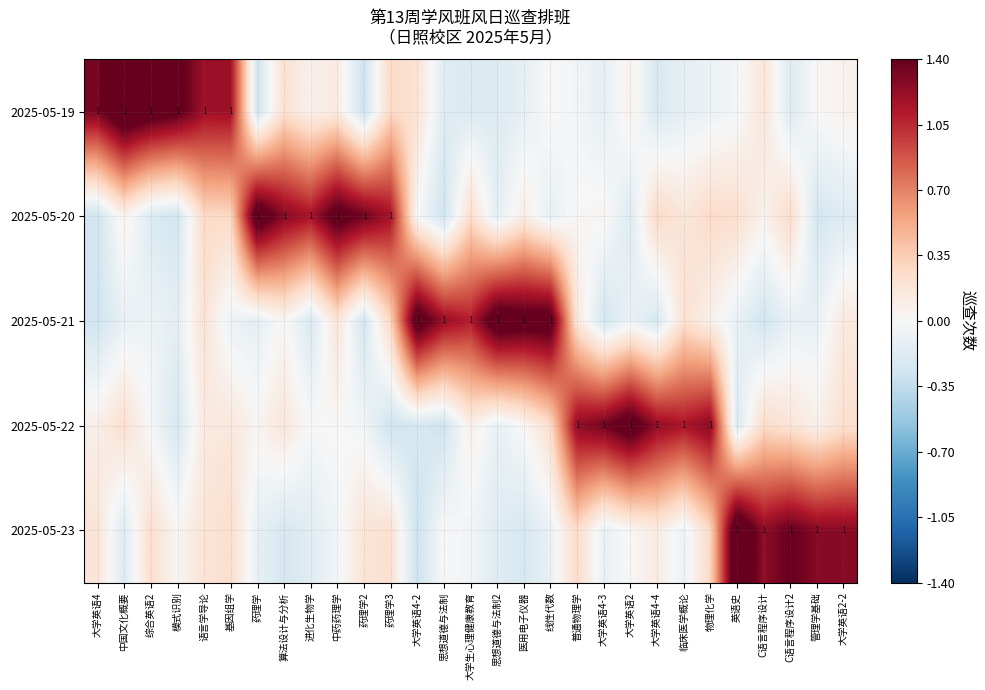

At 大学生心理健康教育, list the series in order from smallest to largest.

2025-05-19, 2025-05-23, 2025-05-22, 2025-05-20, 2025-05-21